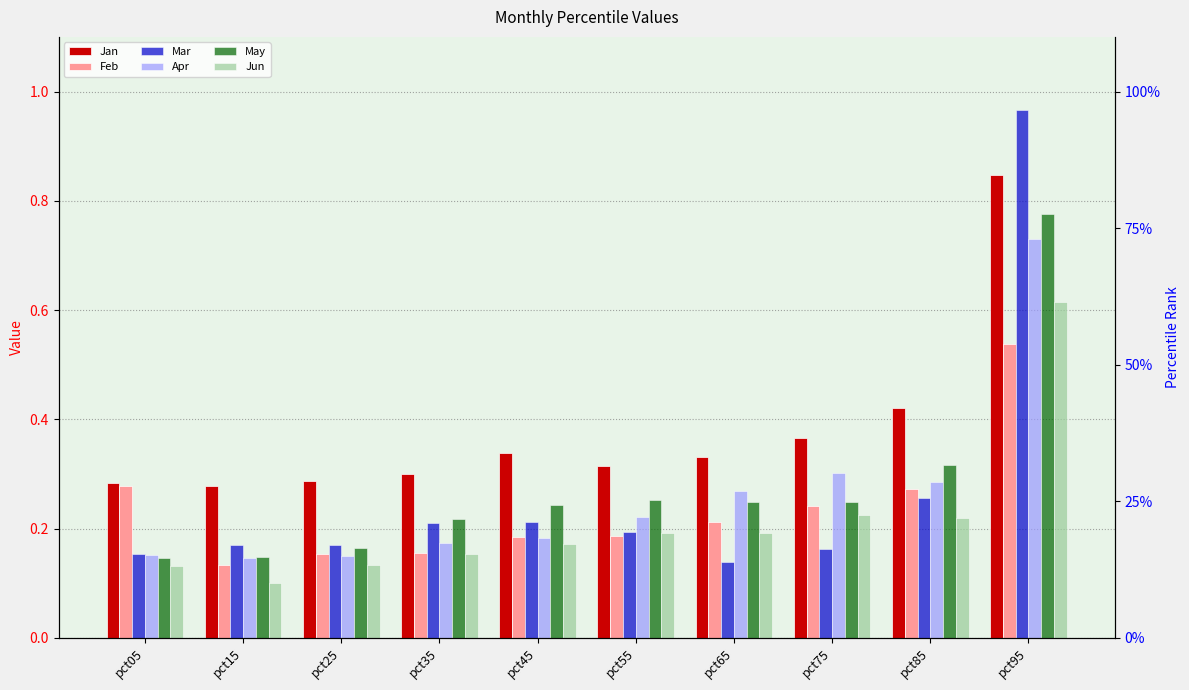

Which series has the largest range (max minus min)?

Mar